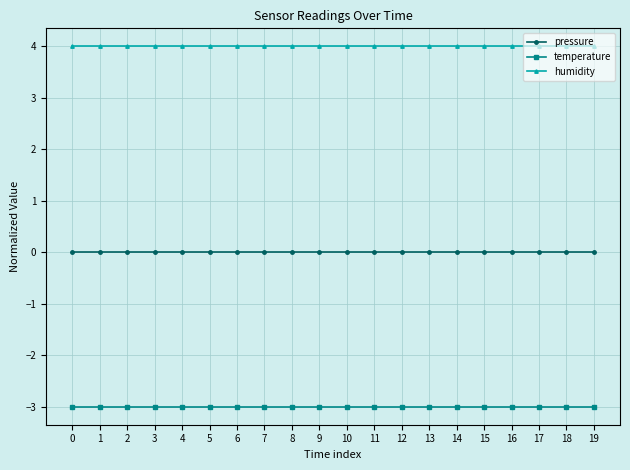

Reading left to right, transcribe all the data shown in this chart.

pressure: 0	0	0	0	0	0	0	0	0	0	0	0	0	0	0	0	0	0	0	0
temperature: -3	-3	-3	-3	-3	-3	-3	-3	-3	-3	-3	-3	-3	-3	-3	-3	-3	-3	-3	-3
humidity: 4	4	4	4	4	4	4	4	4	4	4	4	4	4	4	4	4	4	4	4